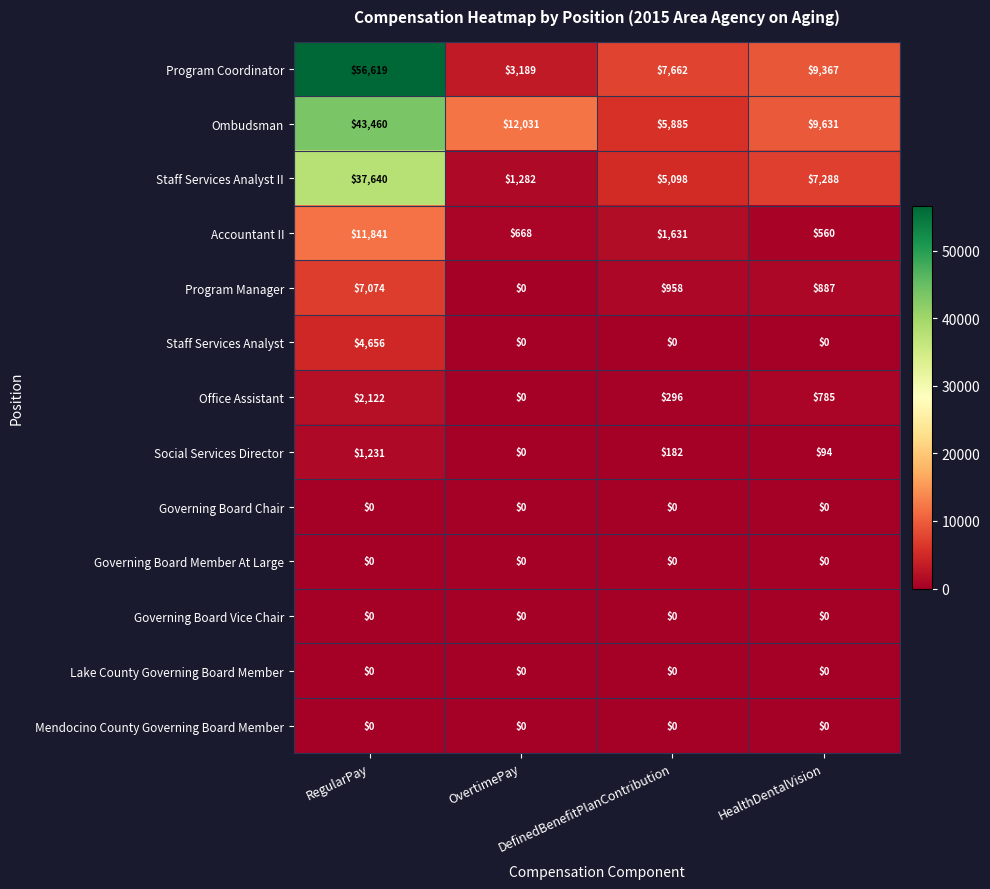

Which series has the widest spread of values?

Program Coordinator